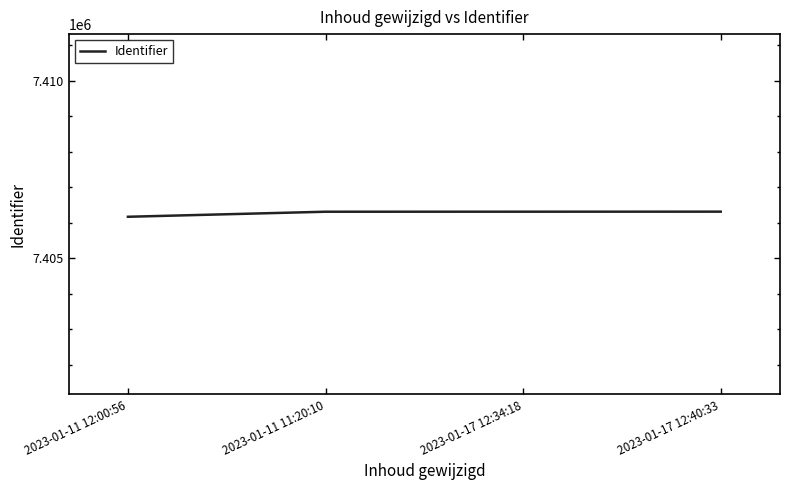

What is the sum of the values at 2023-01-11 11:20:10 and 2023-01-11 12:00:56?

14812490